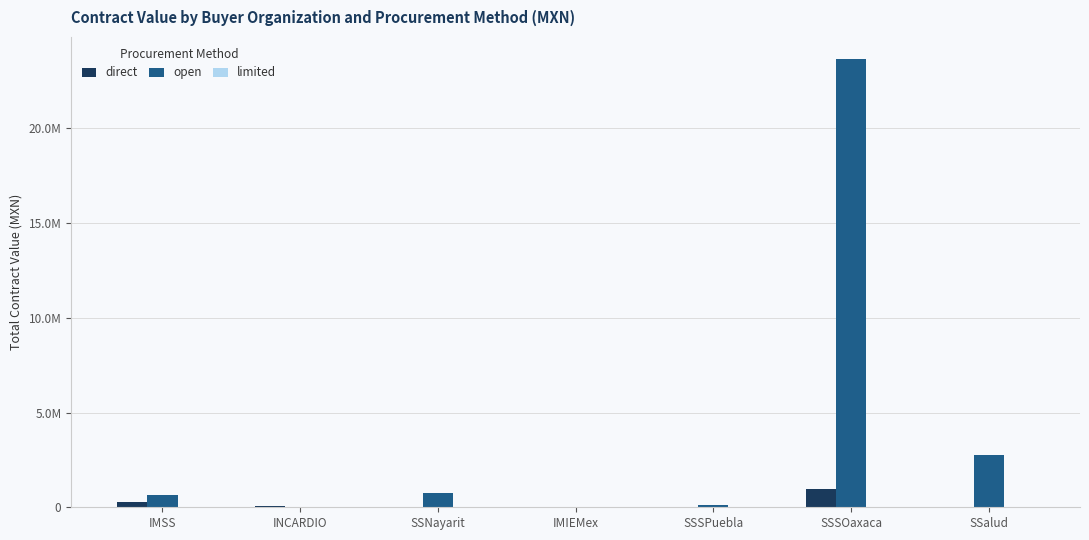

Which label corresponds to the largest value in the chart?

SSSOaxaca